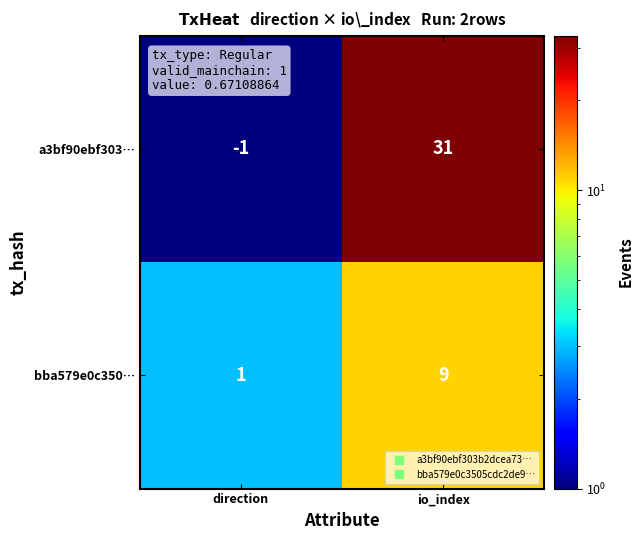

What is the sum of all bba579e0c350… values?

10